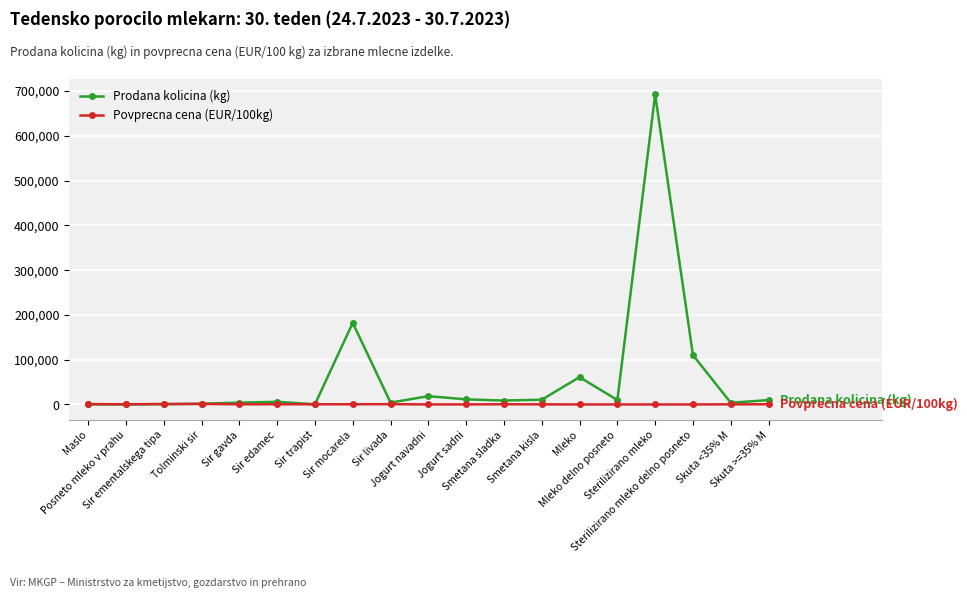

What is the value of the Povprecna cena (EUR/100kg) point at the 9th from the left?

759.4